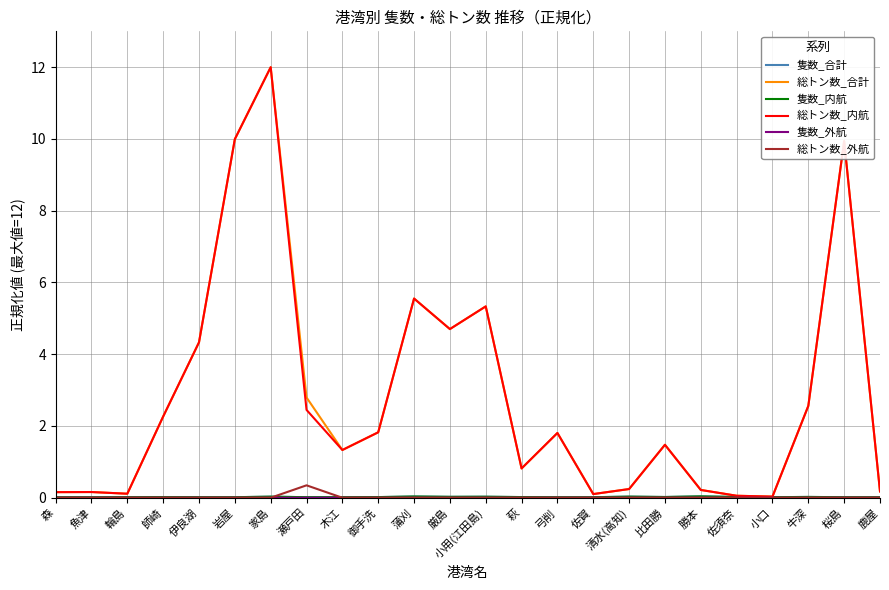

Which category has the highest value in the 総トン数_内航 series?

家島